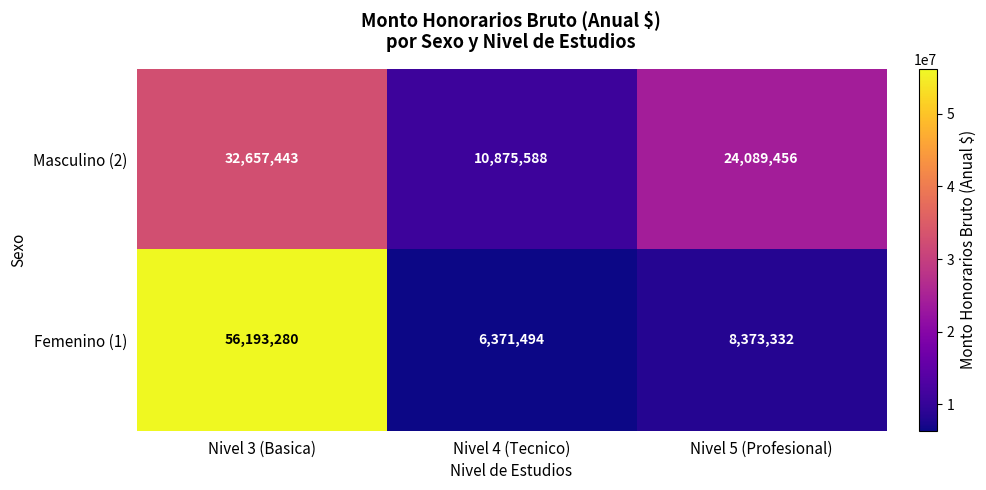

How many series are shown in this chart?

2